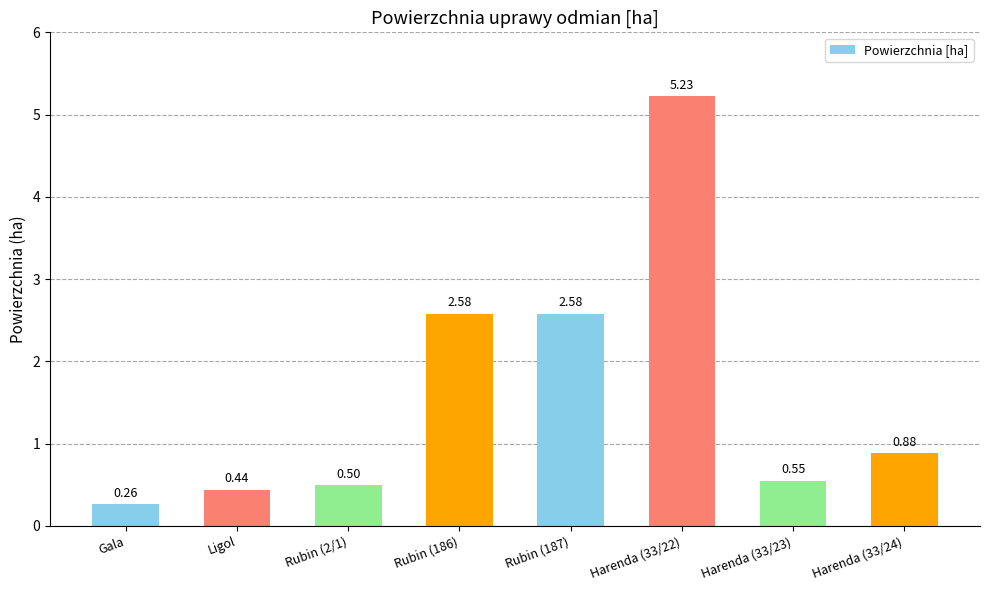

What is the sum of the values at Harenda (33/24) and Gala?

1.1